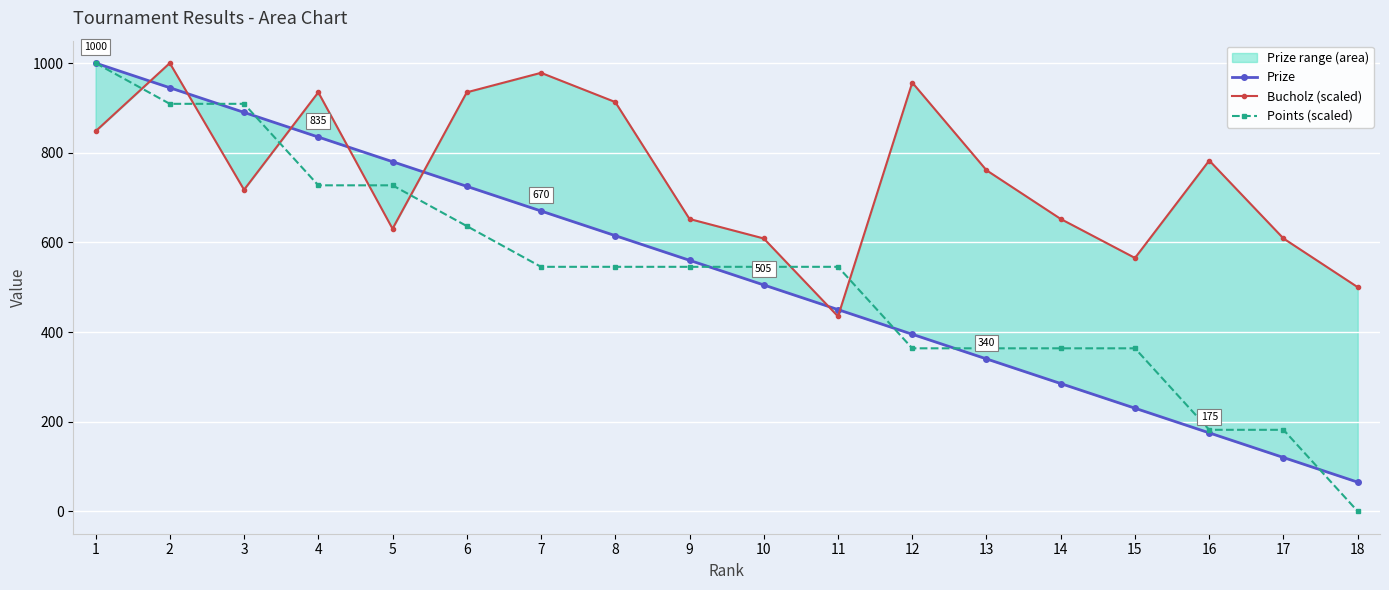

What is the value of the Points (scaled) point at the 4th from the left?

727.3